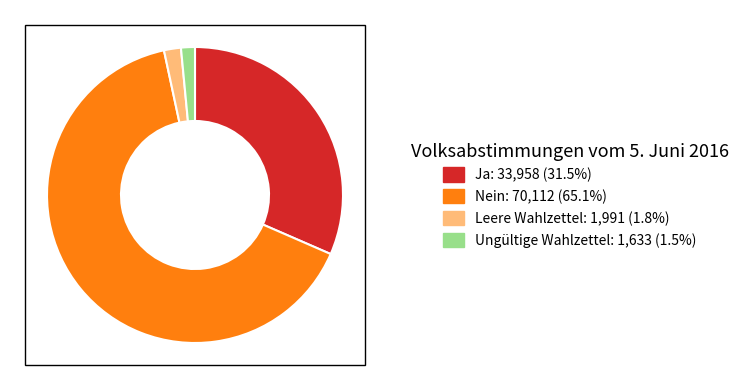

Do Leere Wahlzettel and Ja together represent more than half of the pie?

No